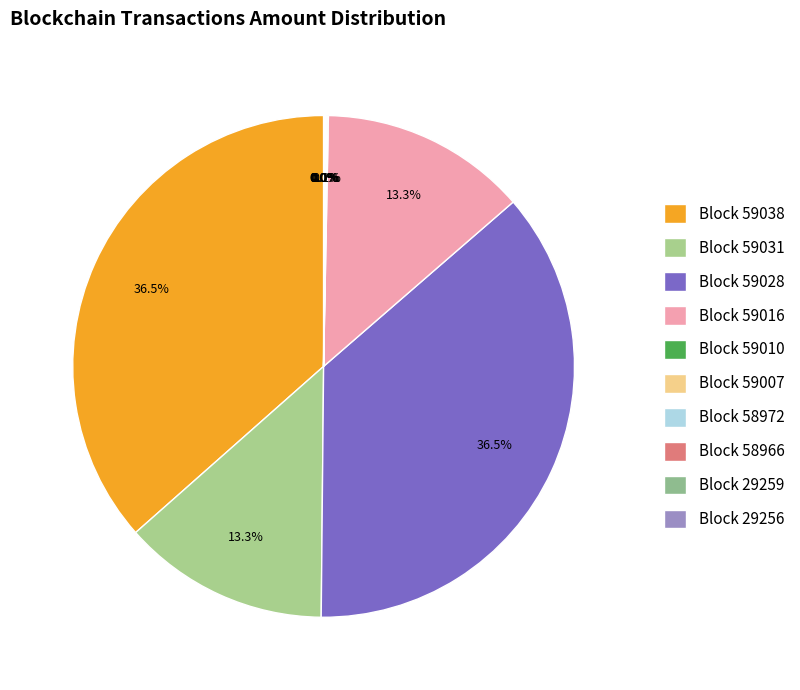

Rank the categories by value from highest to lowest.

59028, 59038, 59016, 59031, 59007, 59010, 58966, 29256, 58972, 29259